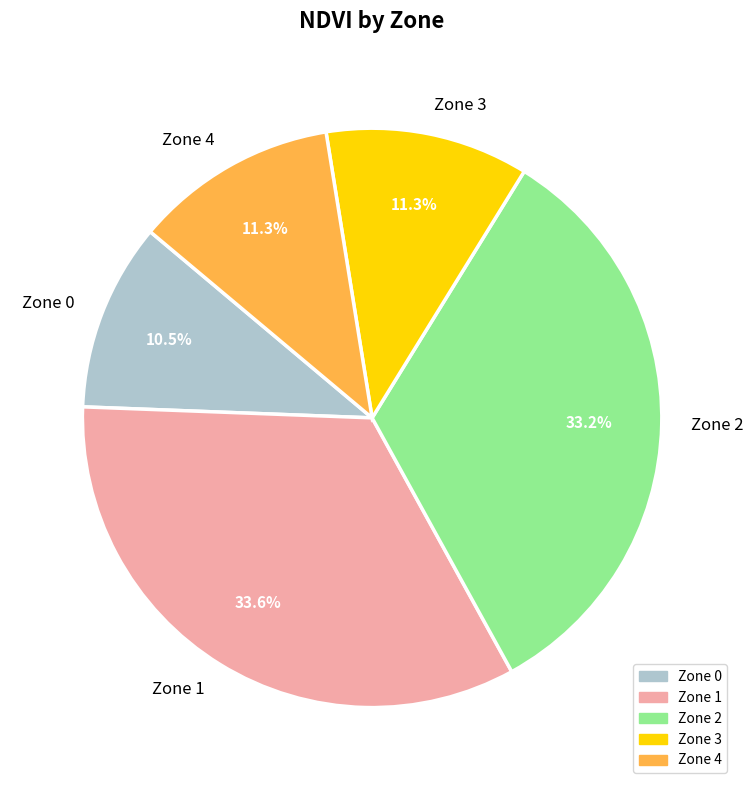

Is the sum of Zone 3 and Zone 4 greater than half?

No